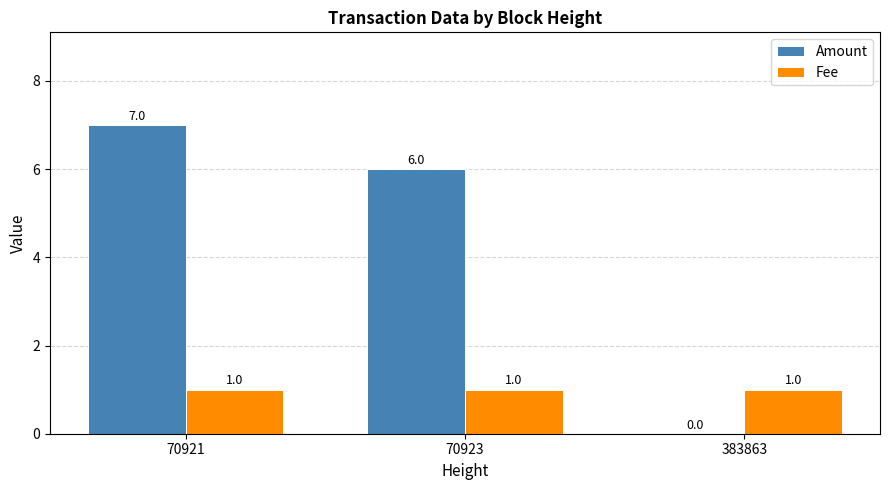

Is it true that Amount equals 6 at 70923?

True